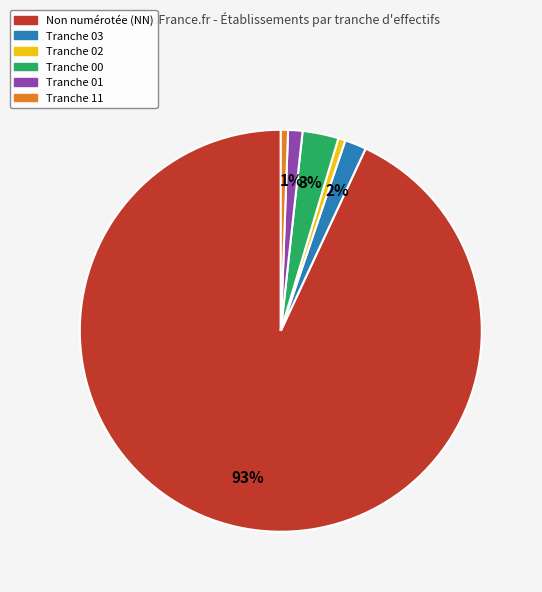

To the nearest percent, what is the average slice percentage?

17%